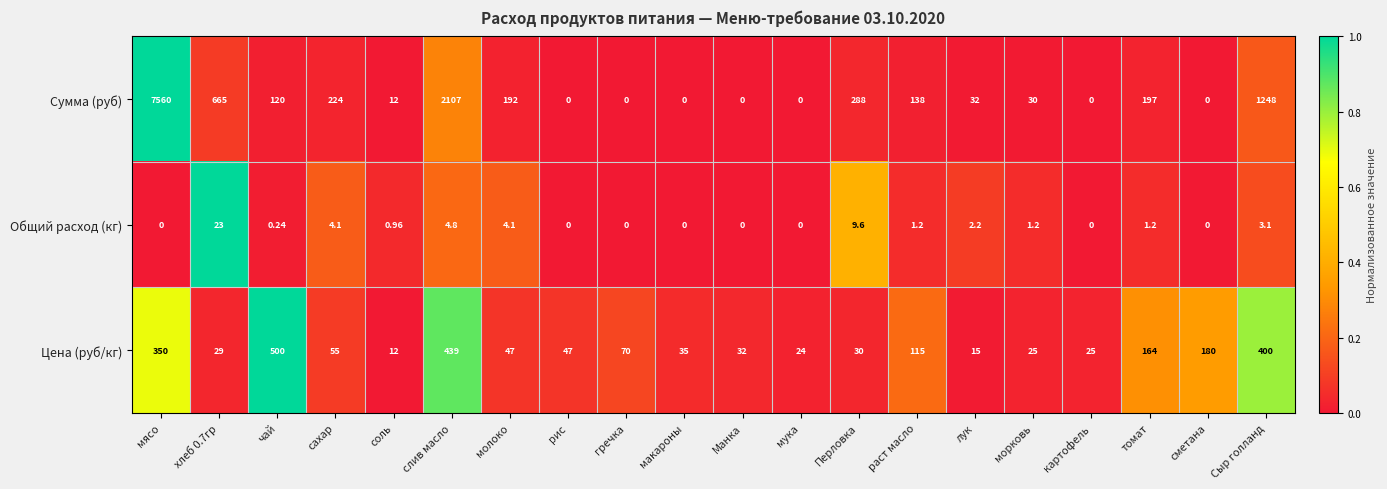

Which series has the largest total across all categories?

Сумма (руб)